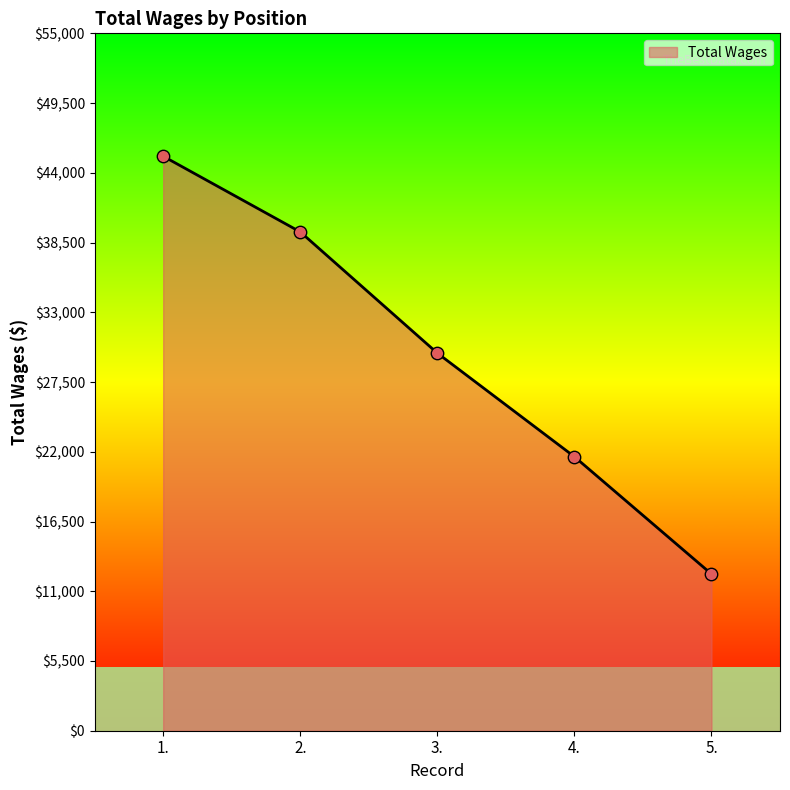

What is the ratio of the value at 5. to the value at 1.?

0.3